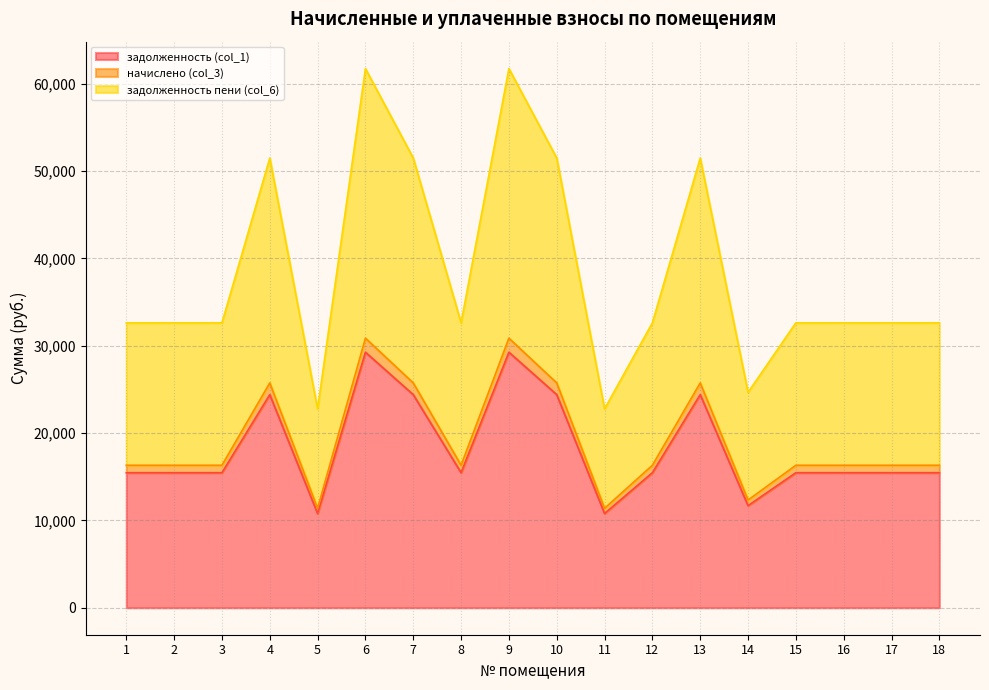

What is the value of the задолженность пени (col_6) point at the 7th from the left?

51482.2